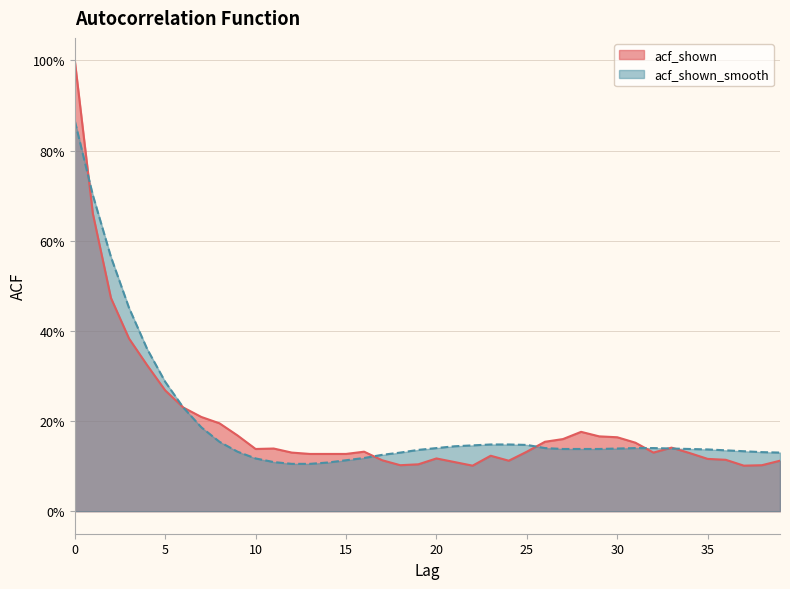

Which series has the largest total across all categories?

acf_shown_smooth